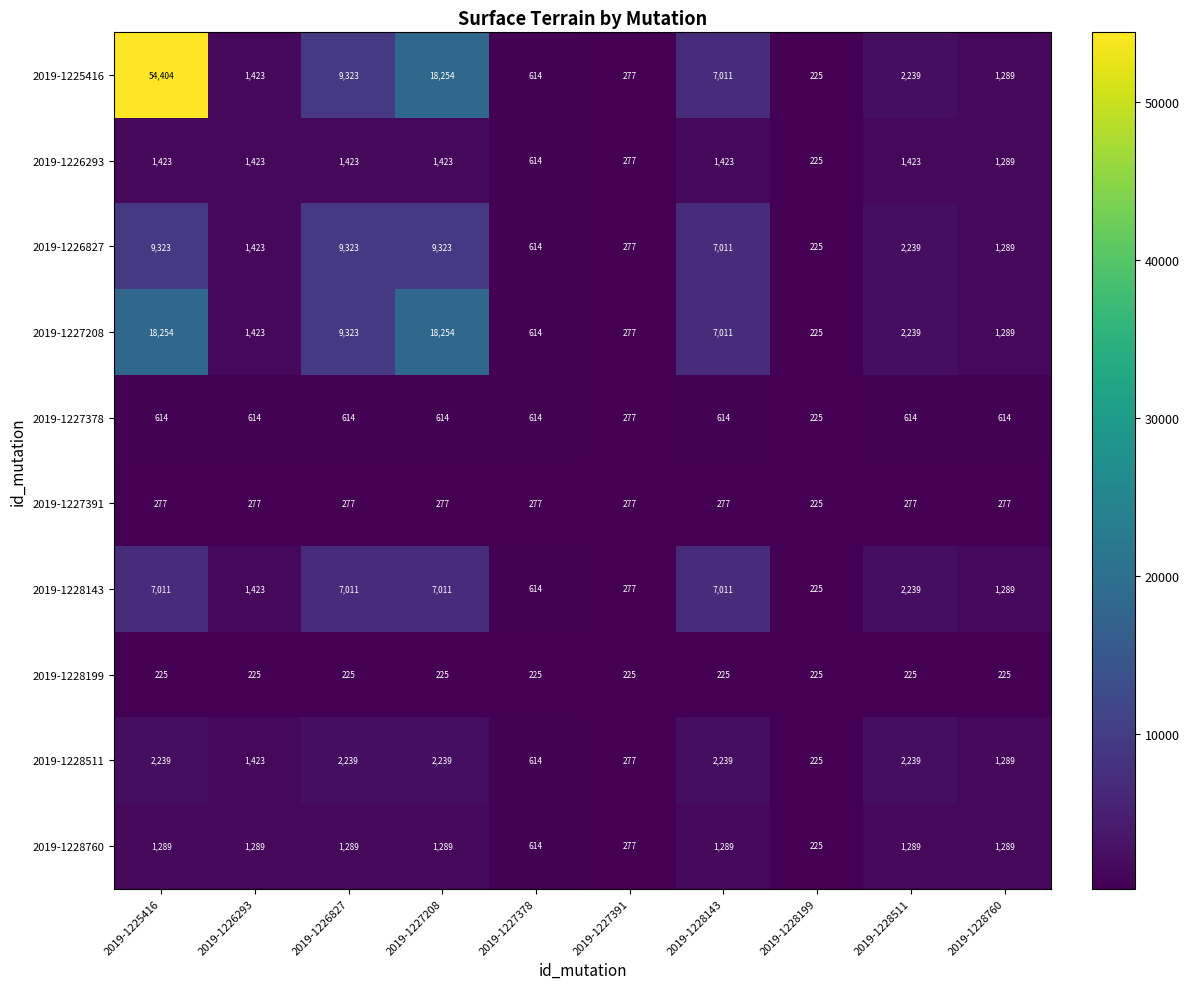

At which label does 2019-1226827 first exceed 2239?

2019-1225416